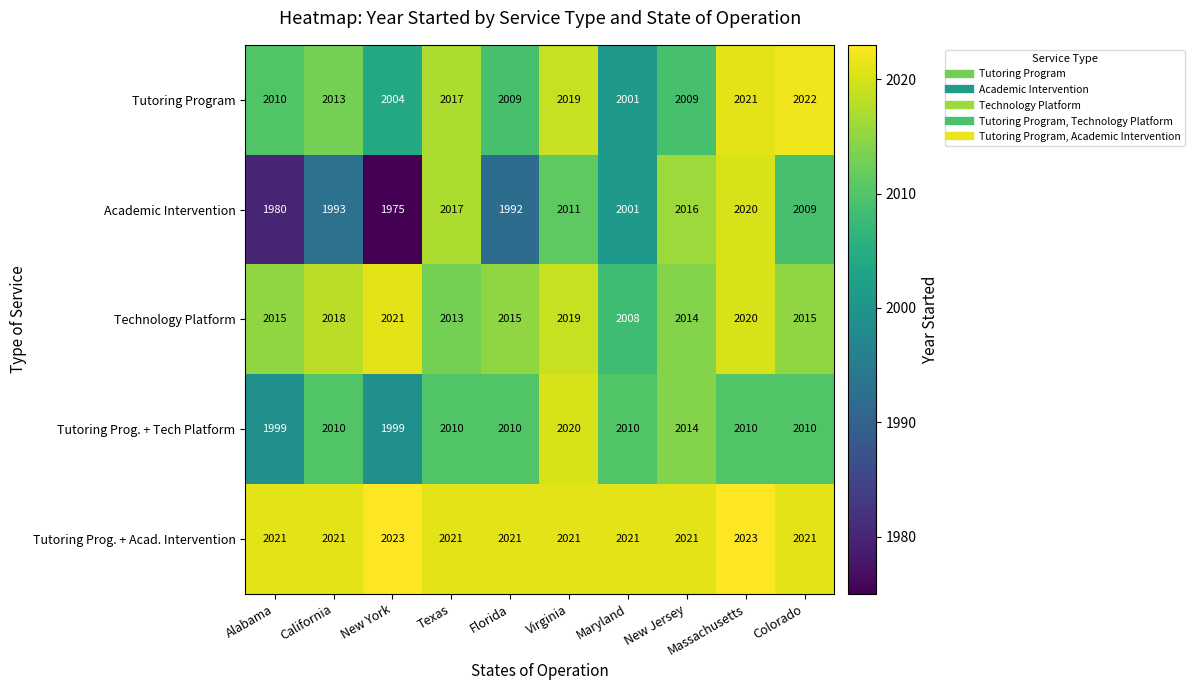

What is the sum of the Tutoring Program values at Maryland and Florida?

4010